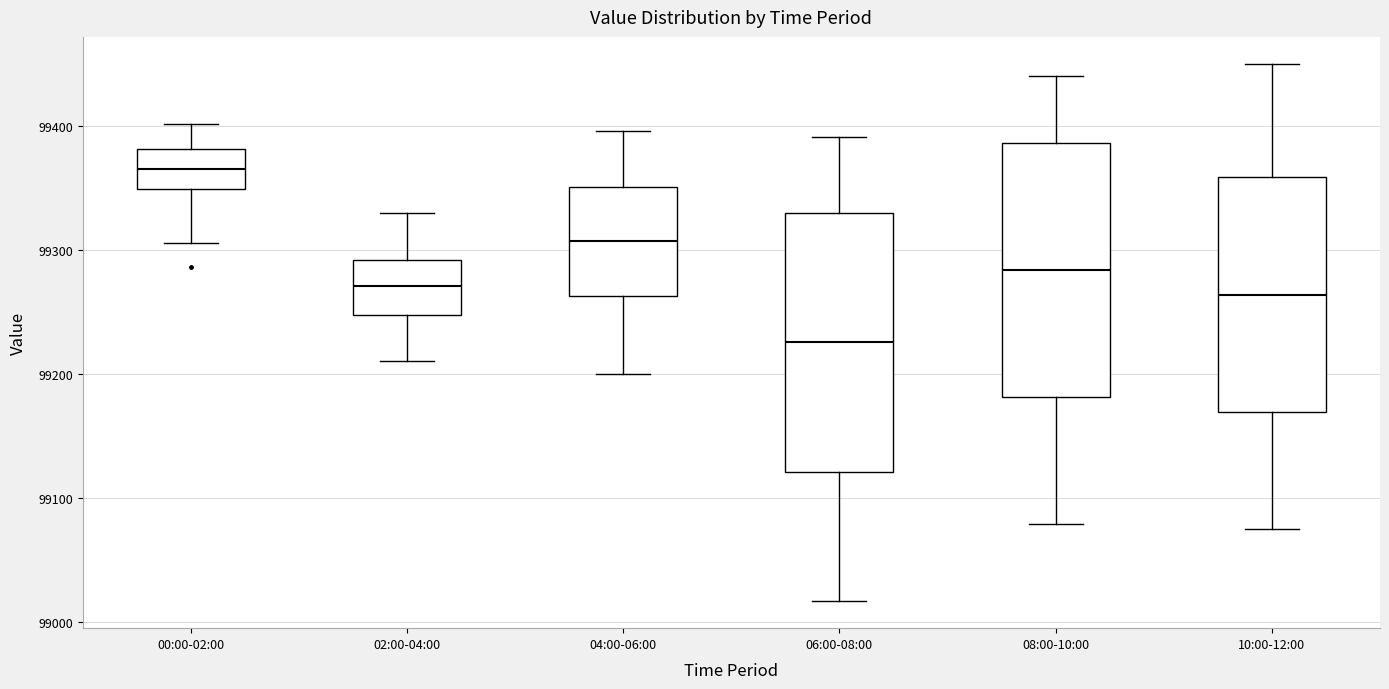

Which box has the lowest median line?

06:00-08:00